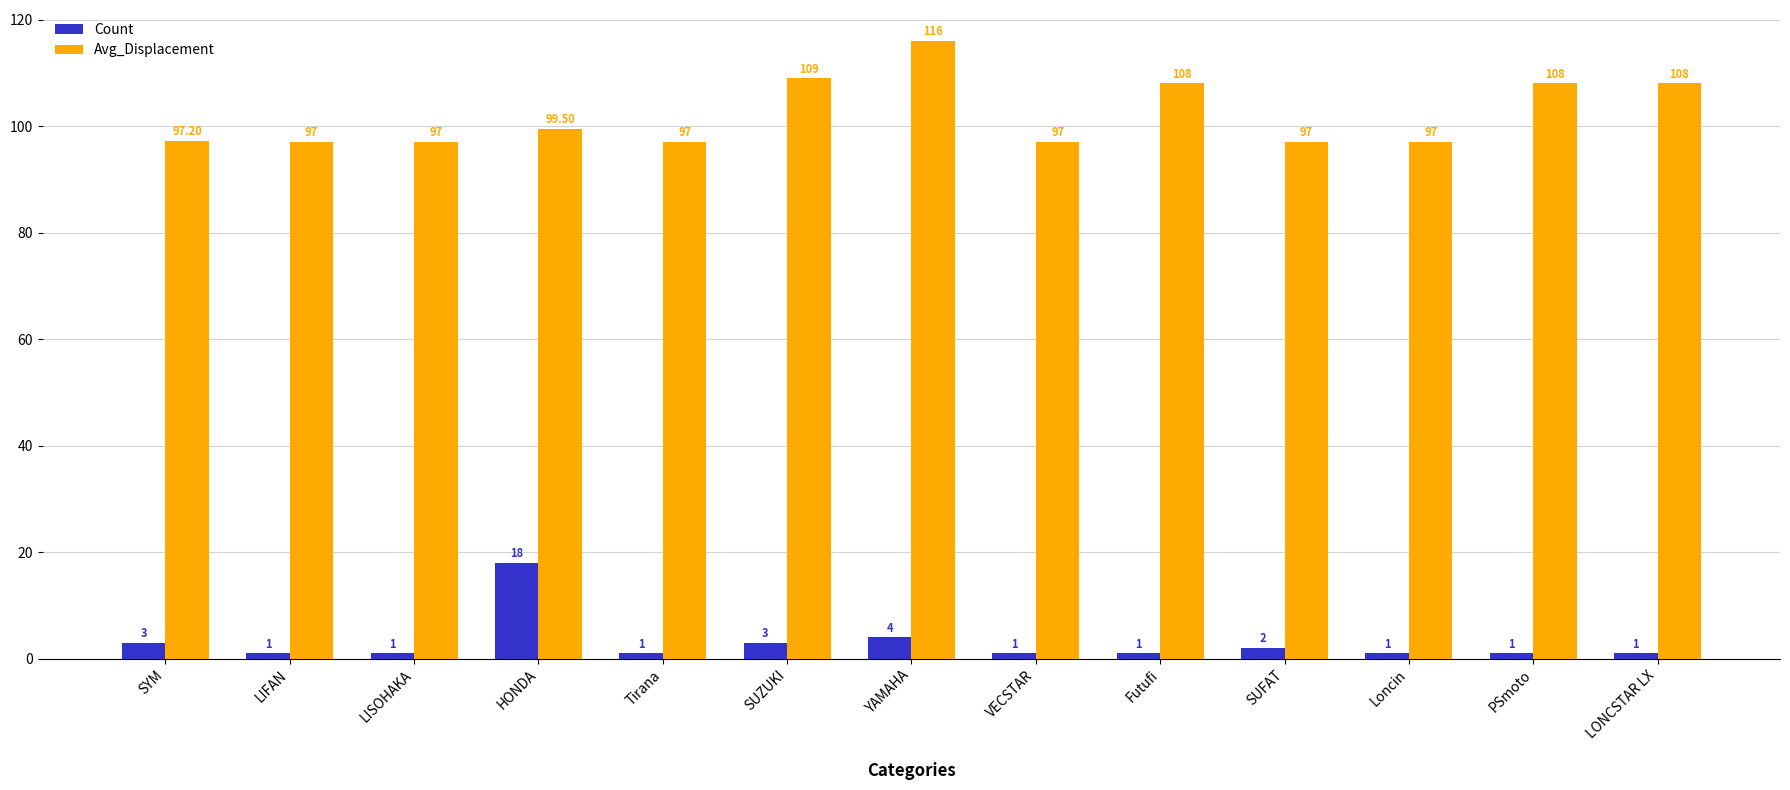

Reading left to right, what are all the values shown in this chart?

Count: 3.0	1.0	1.0	18.0	1.0	3.0	4.0	1.0	1.0	2.0	1.0	1.0	1.0
Avg_Displacement: 97.2	97.0	97.0	99.5	97.0	109.0	116.0	97.0	108.0	97.0	97.0	108.0	108.0